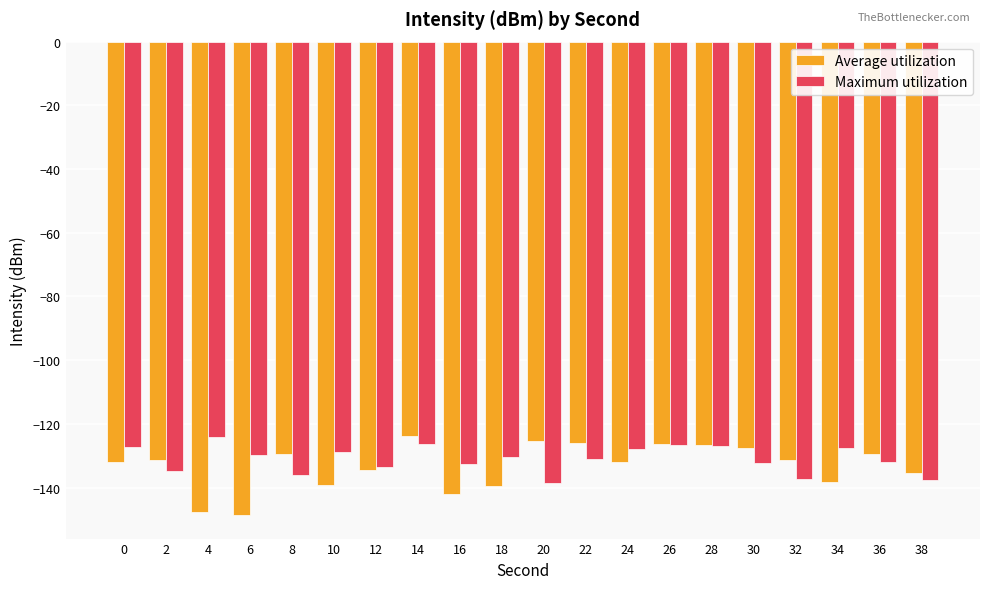

True or false: Maximum utilization has a value of -124.2 at 4.

True